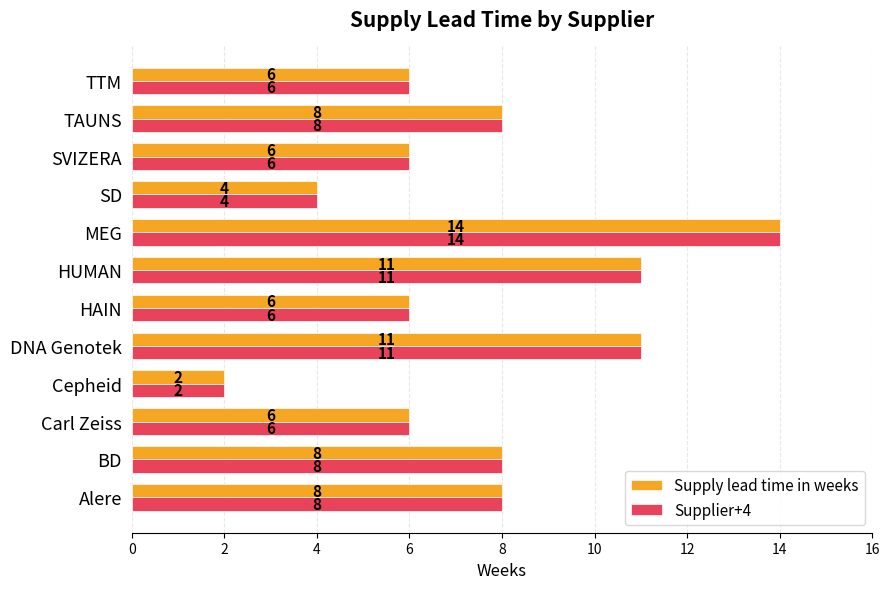

How many data points does each series have?

12